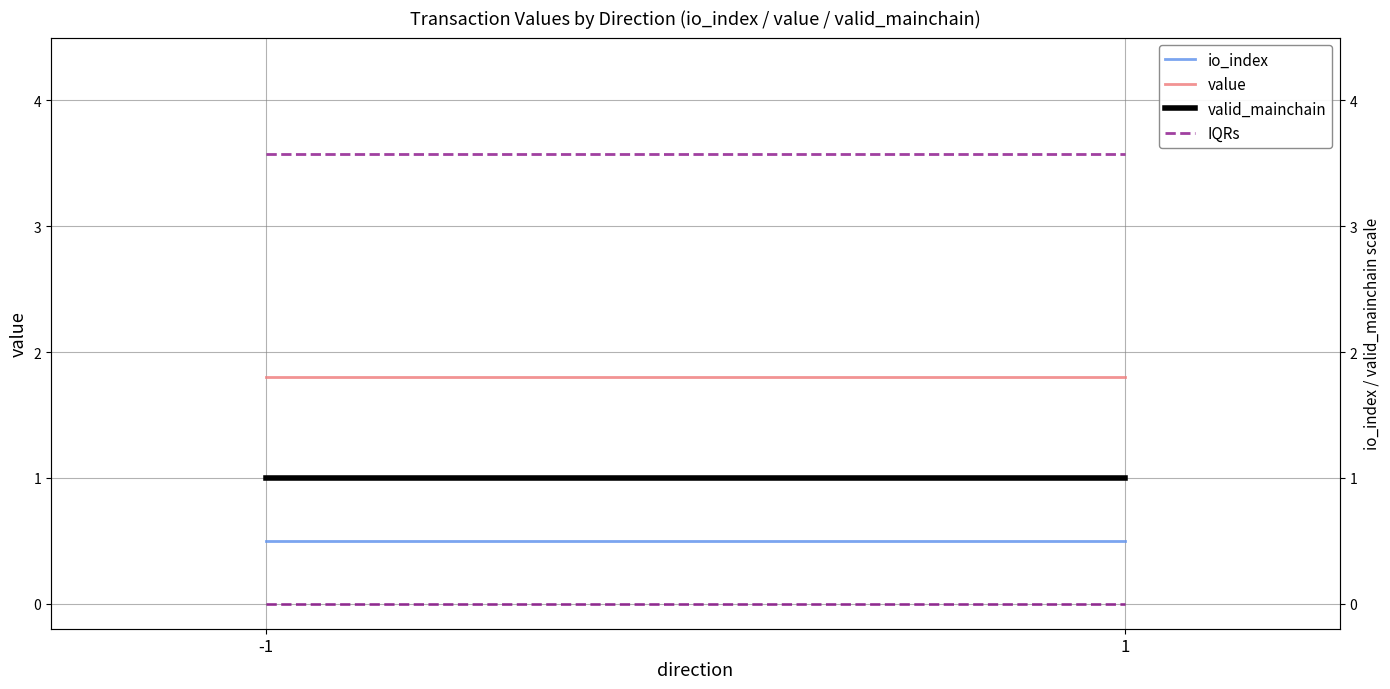

At how many categories does at least one series exceed 1?

2